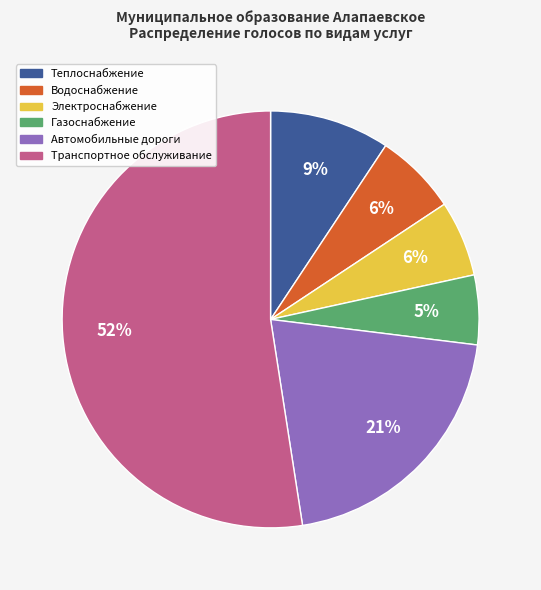

Does any single category account for the majority?

Yes